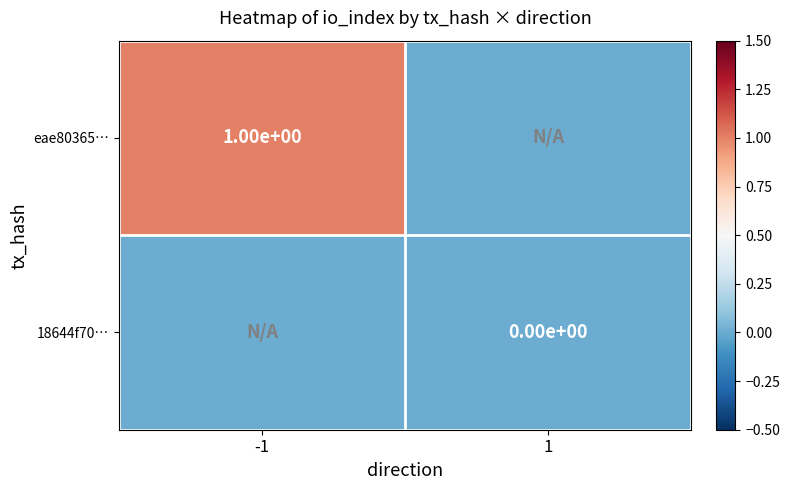

Is it true that eae80365… equals 0 at -1?

False